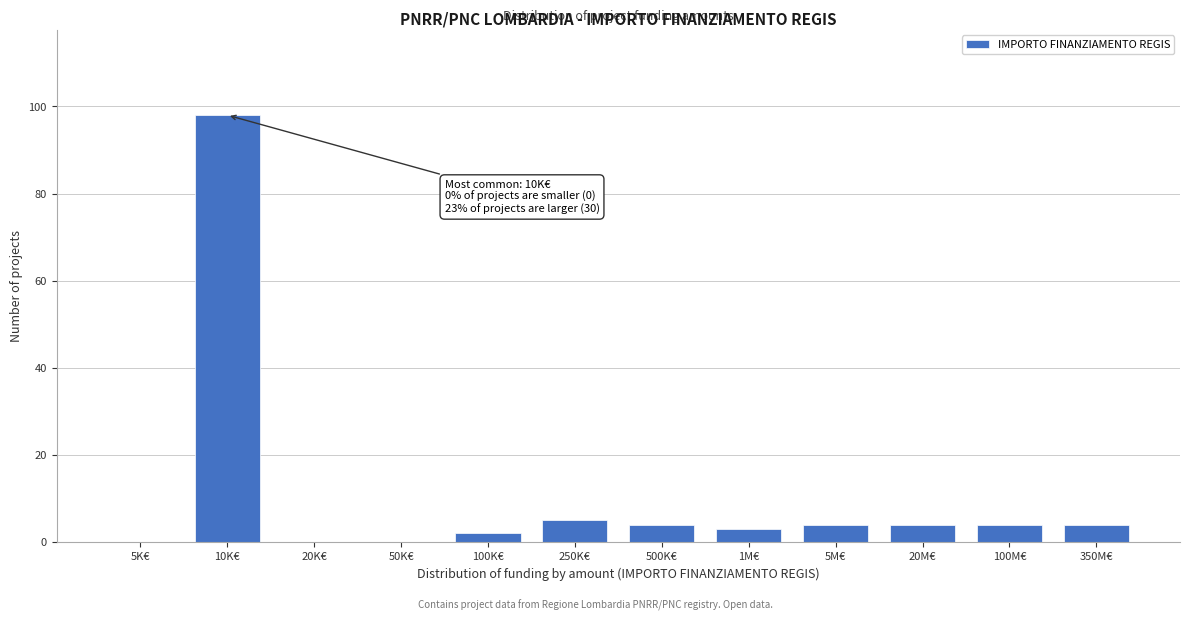

Reading left to right, extract all data points from this chart.

5K€=0	10K€=98	20K€=0	50K€=0	100K€=2	250K€=5	500K€=4	1M€=3	5M€=4	20M€=4	100M€=4	350M€=4